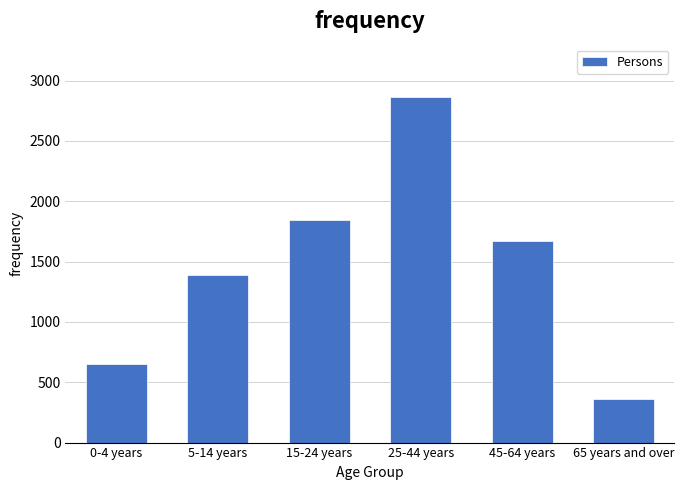

Reading left to right, list all the values displayed in this chart.

651	1385	1848	2868	1671	359